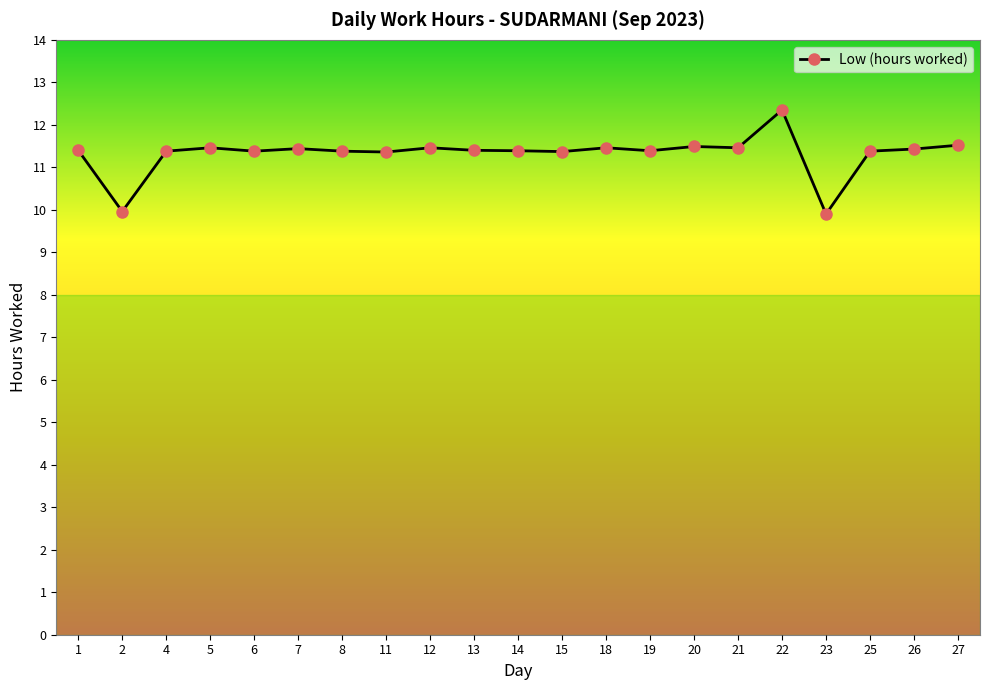

Which label corresponds to the largest value in the chart?

22